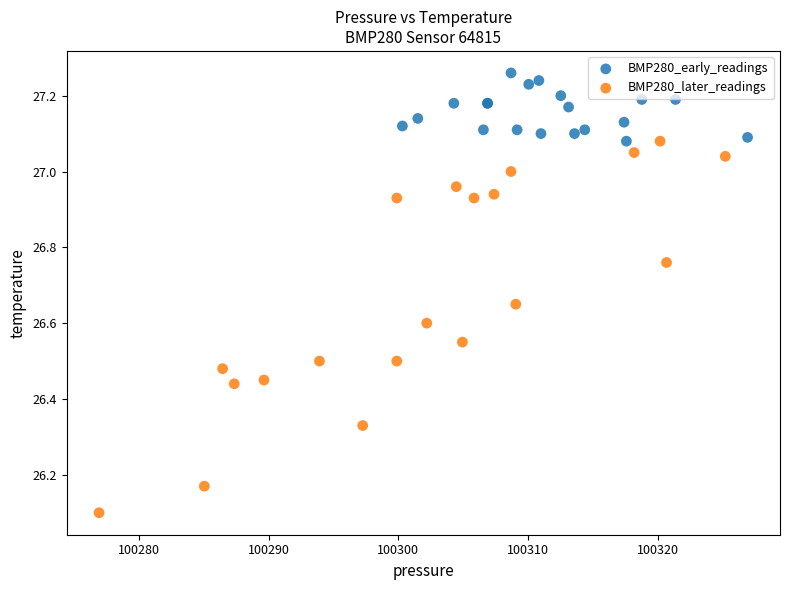

Which series has the widest spread of Y values?

BMP280_later_readings